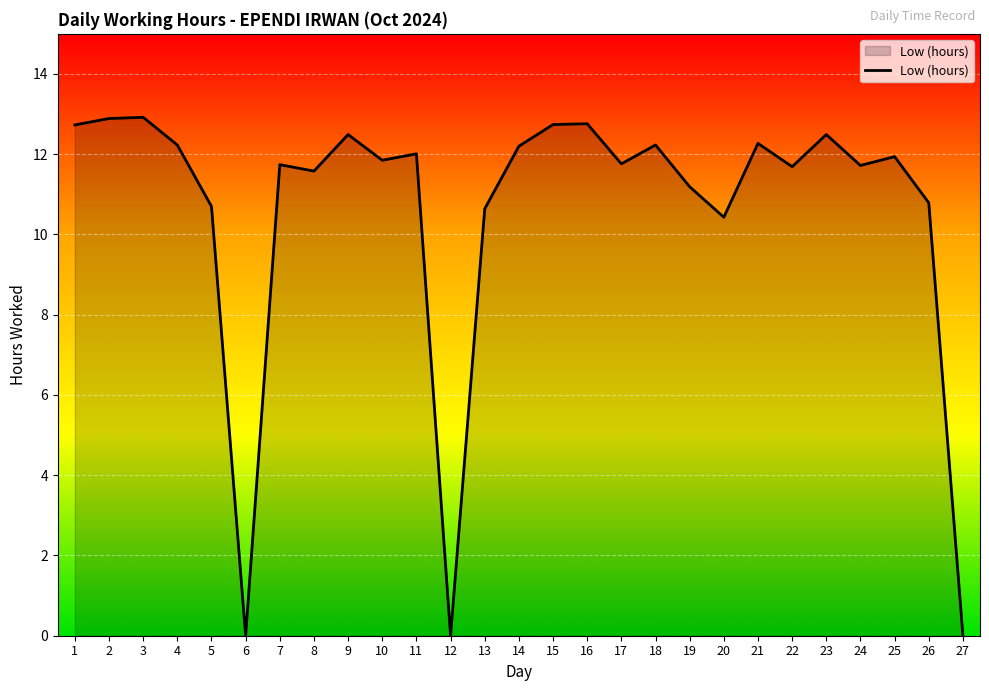

What is the difference between the maximum and second lowest values?

12.9